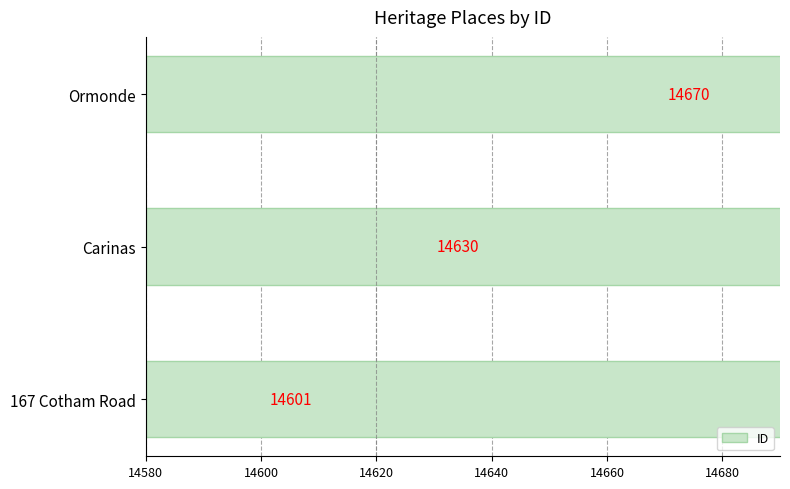

The chart shows a value of 9278 at Carinas. True or false?

False